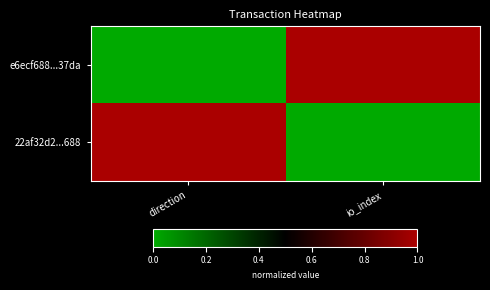

Rank the series at direction from highest to lowest value.

22af32d2...688, e6ecf688...37da